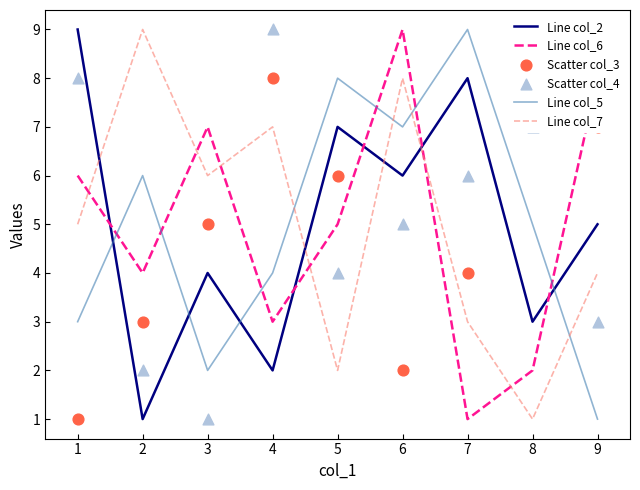

What are all the series names shown in the legend?

Line col_2, Line col_6, Line col_5, Line col_7, Scatter col_3, Scatter col_4